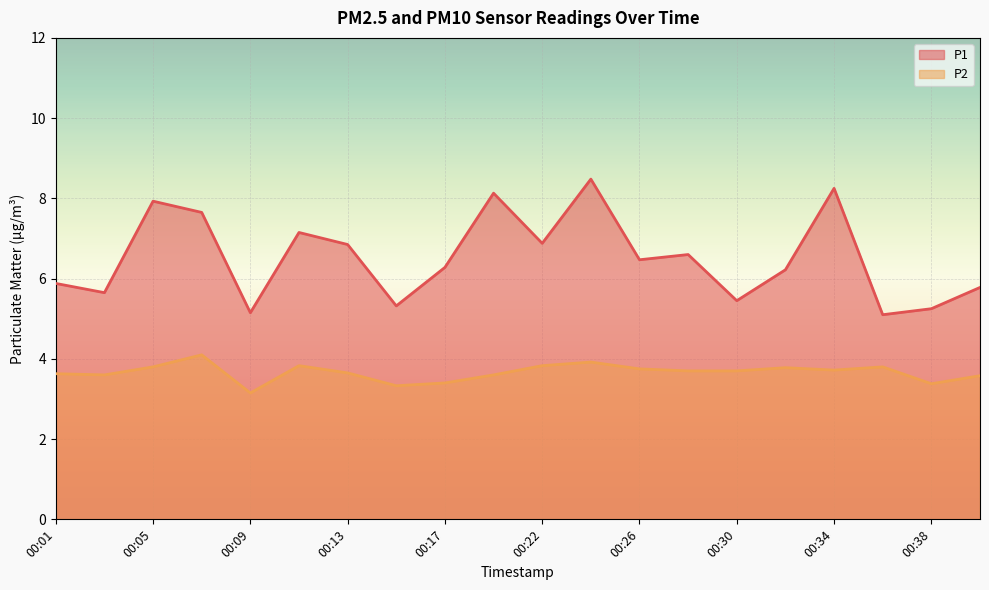

True or false: P1 and P2 intersect in this chart.

False